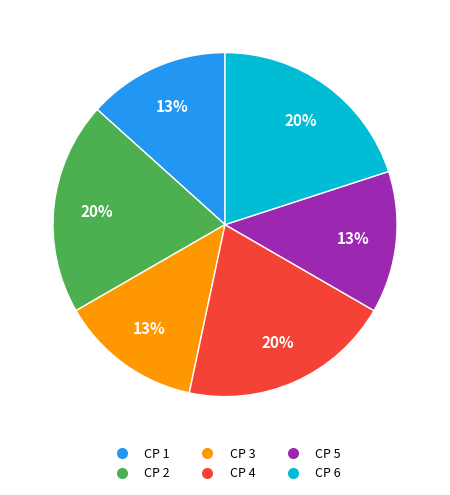

What is the ratio of the value at CP 6 to the value at CP 3?

1.5